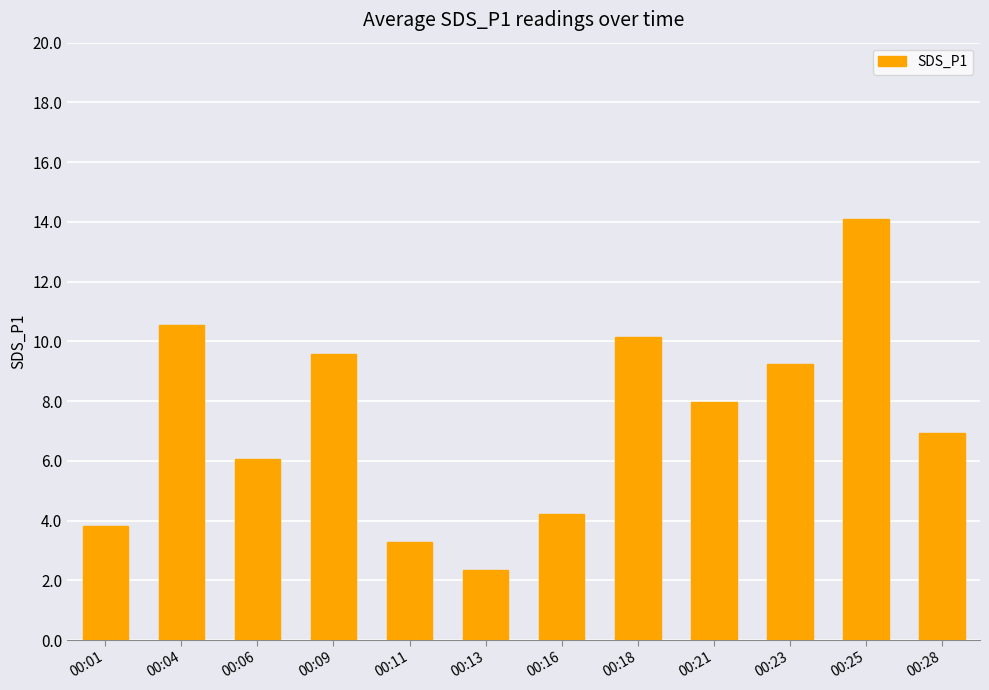

What is the maximum value shown in the chart?

14.1